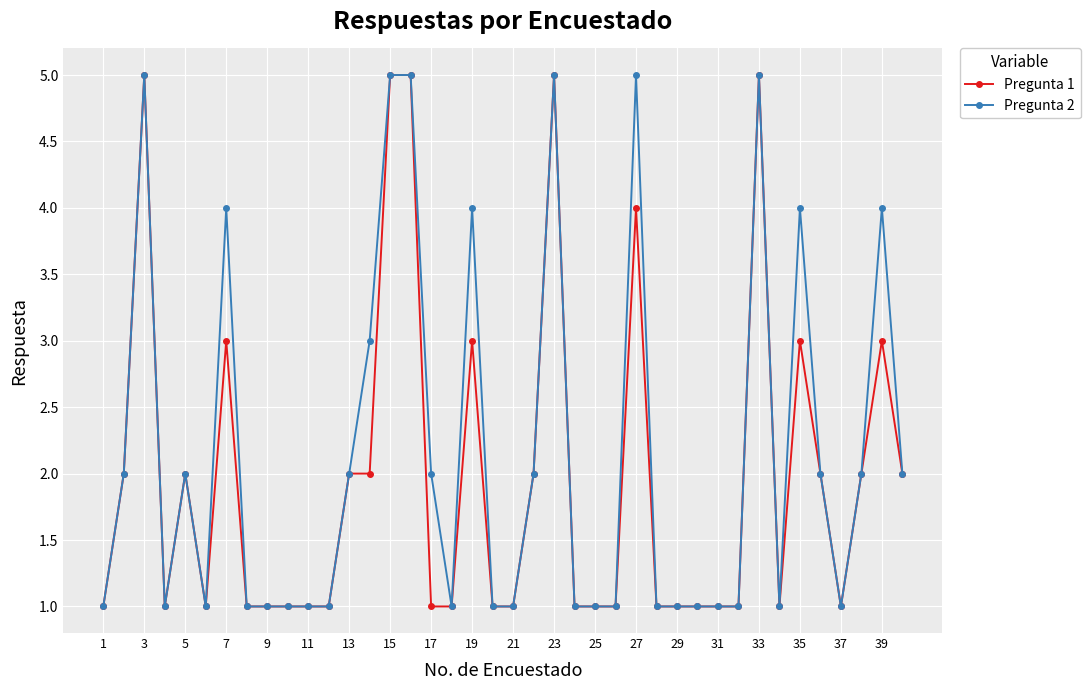

True or false: Pregunta 2 has more than 2 points higher than both neighbors.

True